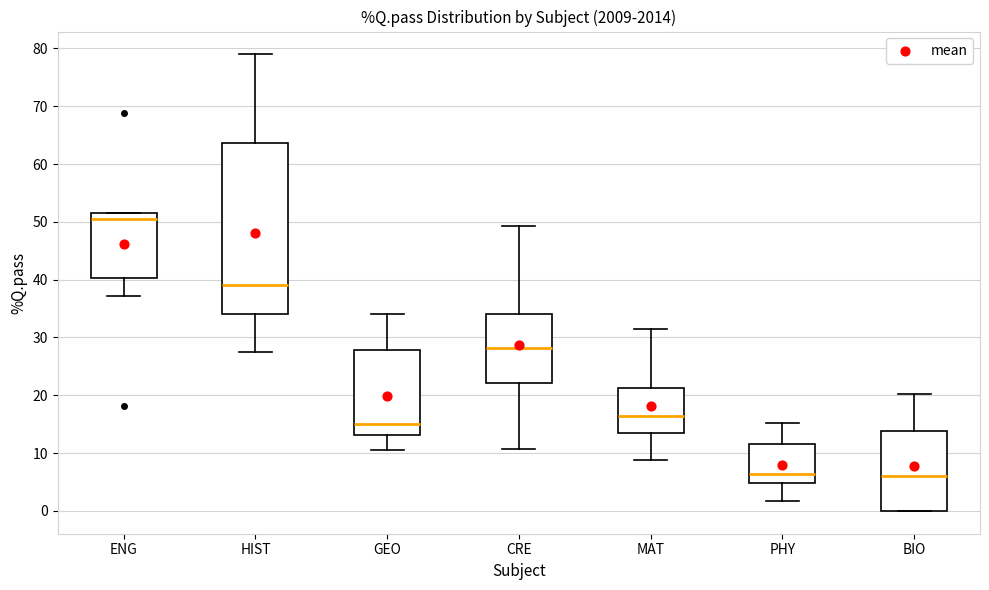

Reading left to right, read every box against the y-axis: the position of its median line, the range the box covers, and the ends of its whiskers. The values are not printed on the chart, so give them approximately, as read against the axis.

ENG: median 51 (just below the box's upper edge), box 40 to 51, whiskers 37 to 52
HIST: median 39, box 34 to 64, whiskers 27 to 79
GEO: median 15, box 13 to 28, whiskers 11 to 34
CRE: median 28, box 22 to 34, whiskers 11 to 49
MAT: median 16, box 13 to 21, whiskers 9 to 31
PHY: median 6, box 5 to 12, whiskers 2 to 15
BIO: median 6, box 0 to 14, whiskers 0 to 20